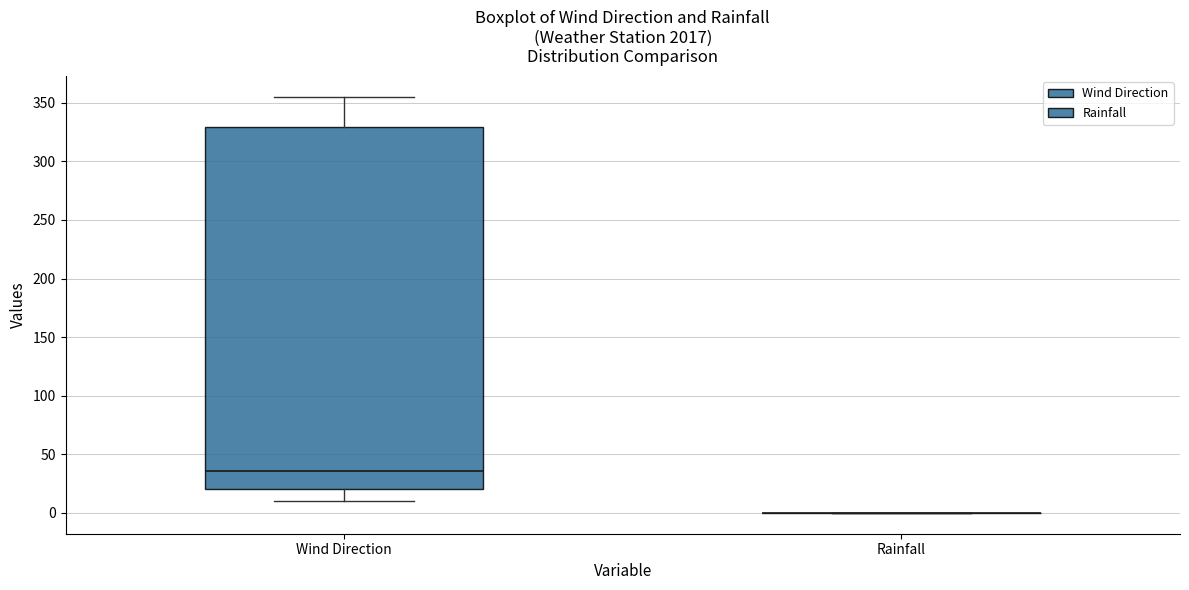

Reading left to right, transcribe this box plot: for each box, give where its median line is, the range the box spans, and where its two whiskers end, as read against the y-axis. The values are not printed on the chart, so give them approximately, as read against the axis.

Wind Direction: median 35, box 20 to 330, whiskers 10 to 355
Rainfall: box collapsed to a line at 0, whiskers 0 to 0